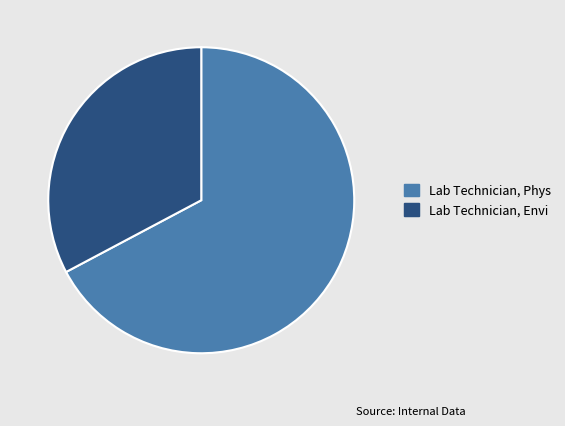

Which category has the biggest portion of the pie?

Lab Technician, Phys